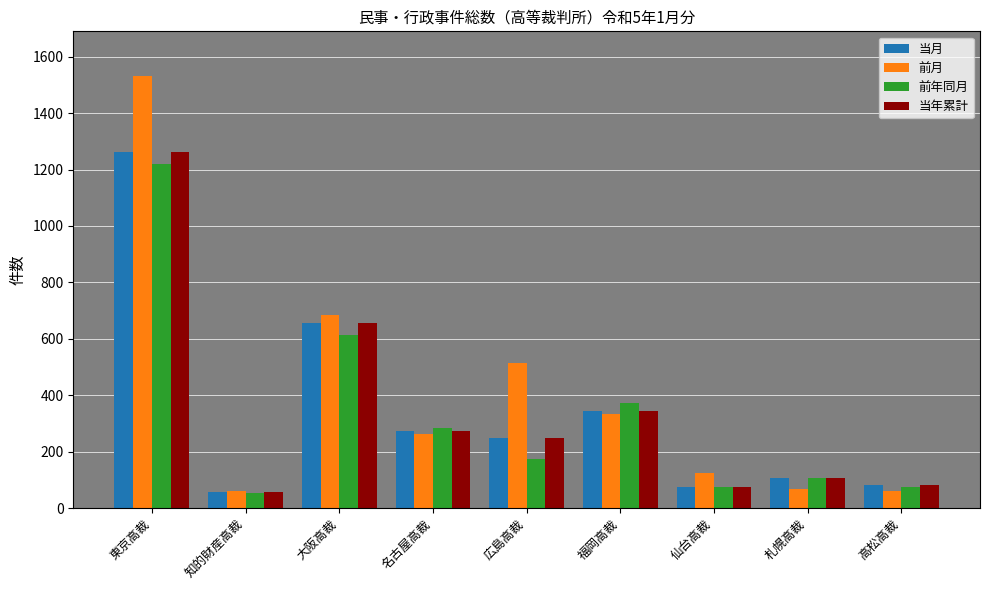

Count the number of categories in the chart.

9